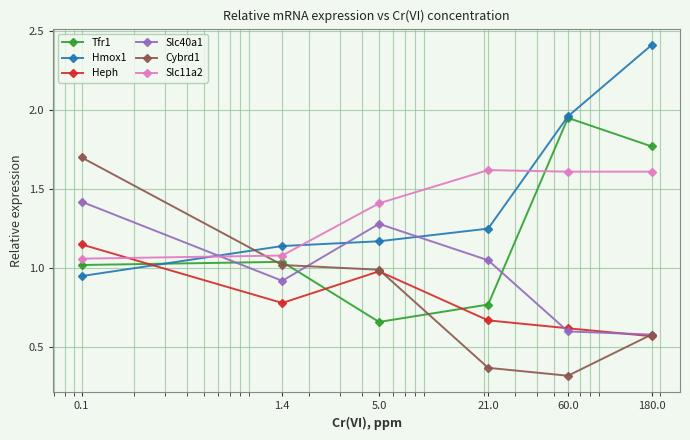

Which series has the largest total across all categories?

Hmox1